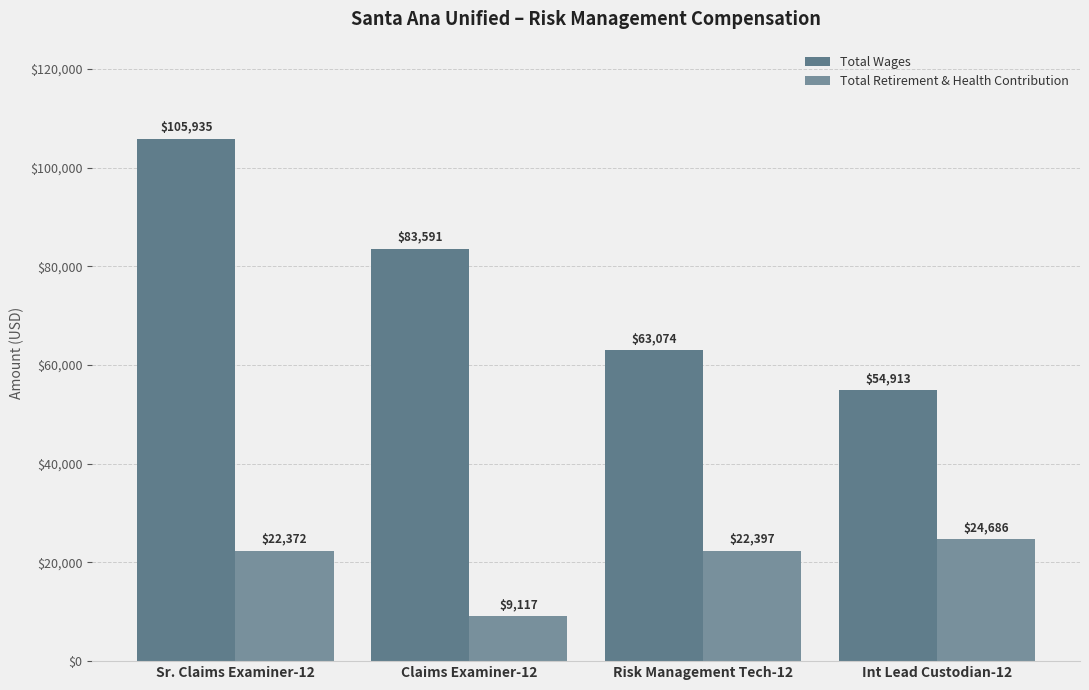

What is the minimum value shown in the chart?

9117